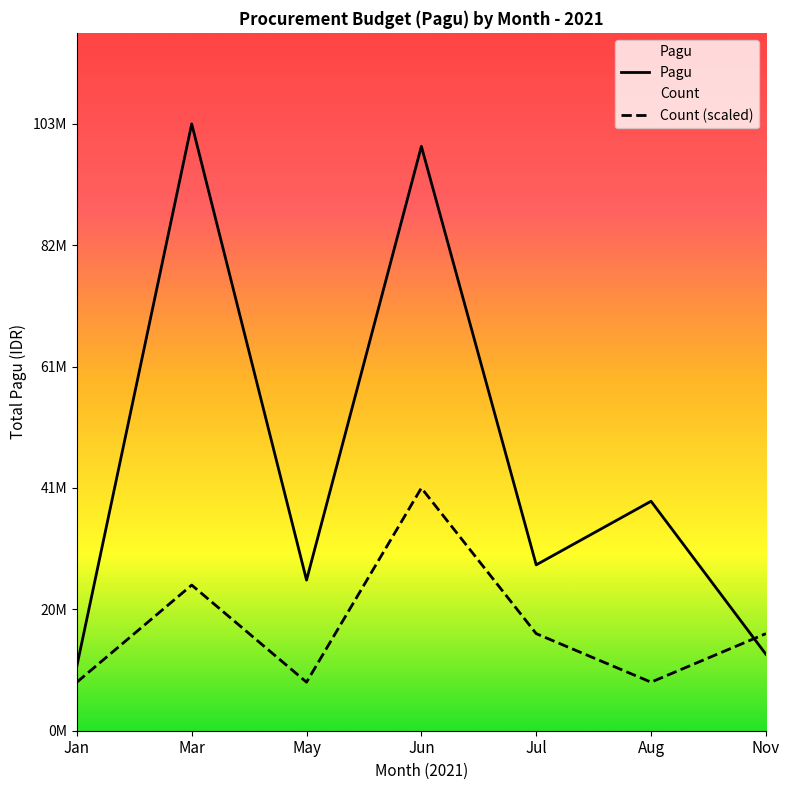

True or false: Count (scaled) has a value of 8251040 at May.

True